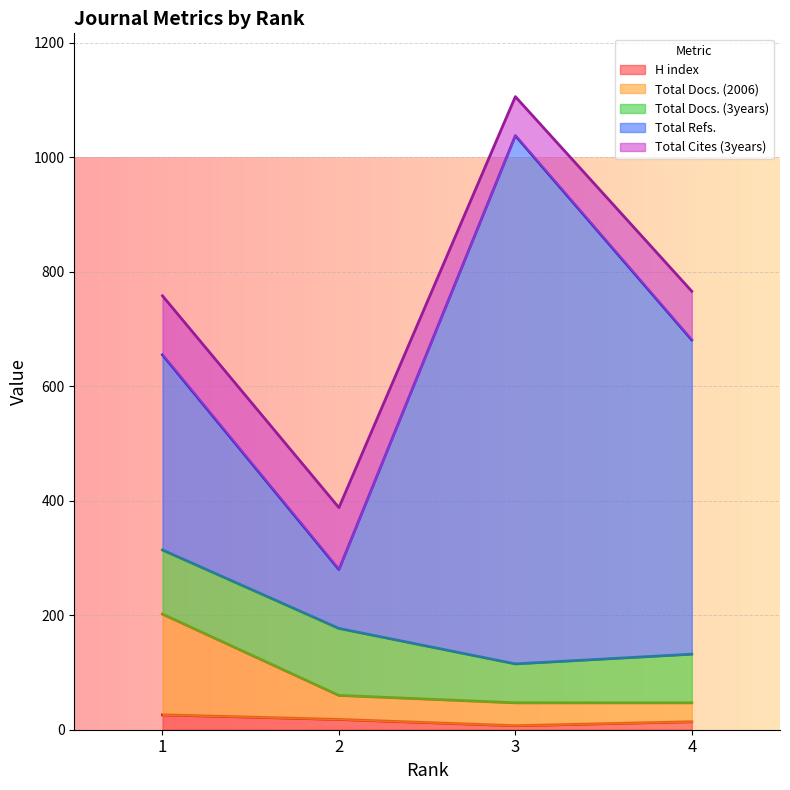

Reading right to left, extract all data points from this chart.

H index: 4=14	3=7	2=18	1=26
Total Docs. (2006): 4=33	3=40	2=42	1=176
Total Docs. (3years): 4=85	3=68	2=117	1=112
Total Refs.: 4=549	3=923	2=103	1=341
Total Cites (3years): 4=85	3=68	2=108	1=103